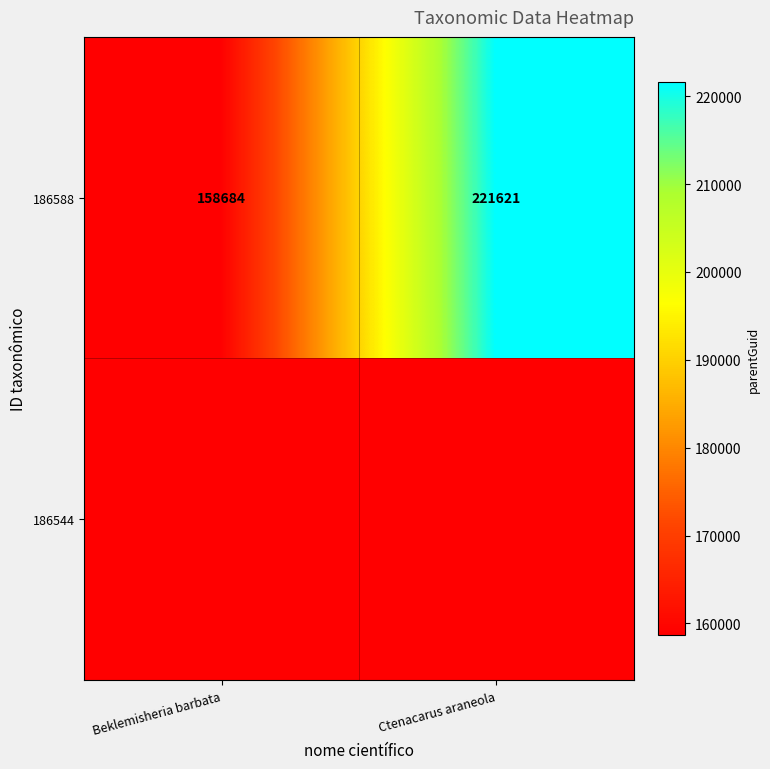

How many distinct data groups are displayed?

1